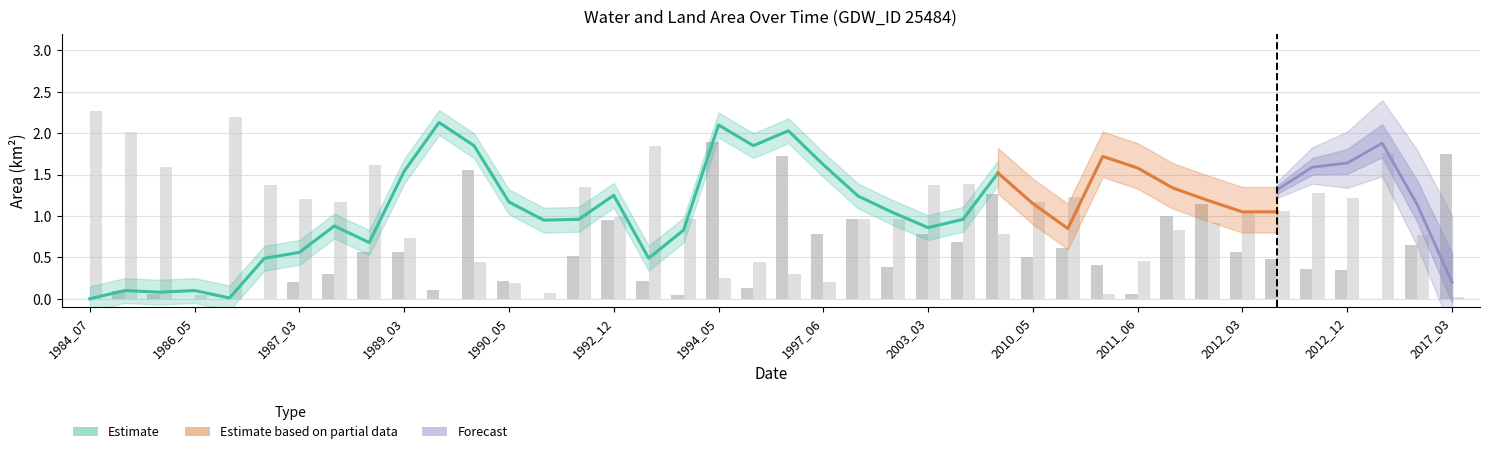

List the labels in order of origWaterArea value, smallest first.

1984_07, 1986_05, 1986_12, 1987_02, 1991_04, 2013_03, 1993_12, 1986_04, 2011_06, 1985_02, 1989_04, 1995_07, 1987_03, 1990_05, 1993_09, 1987_09, 2012_12, 2012_11, 2002_04, 2011_05, 2012_06, 2010_05, 1992_04, 1987_11, 1989_03, 2012_03, 2010_11, 2014_03, 2004_01, 1997_06, 2003_03, 1992_12, 1997_09, 2011_08, 2012_01, 2009_07, 1989_09, 1996_03, 2017_03, 1994_05